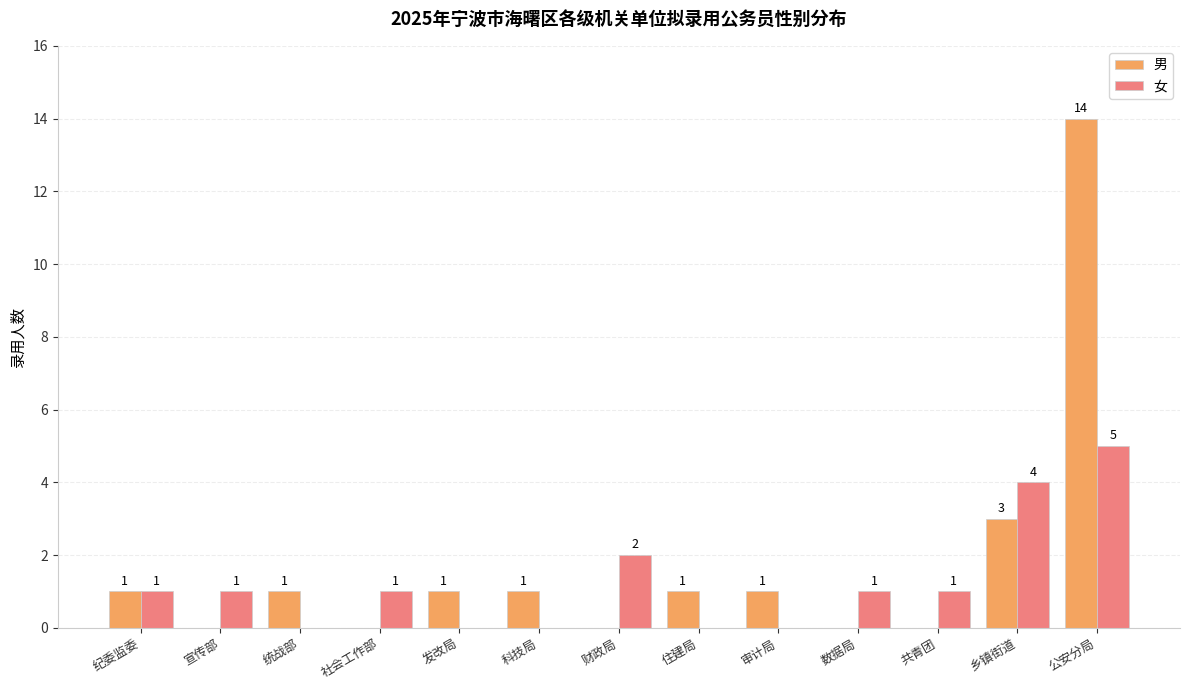

How many 女 values are between 0 and 1?

10